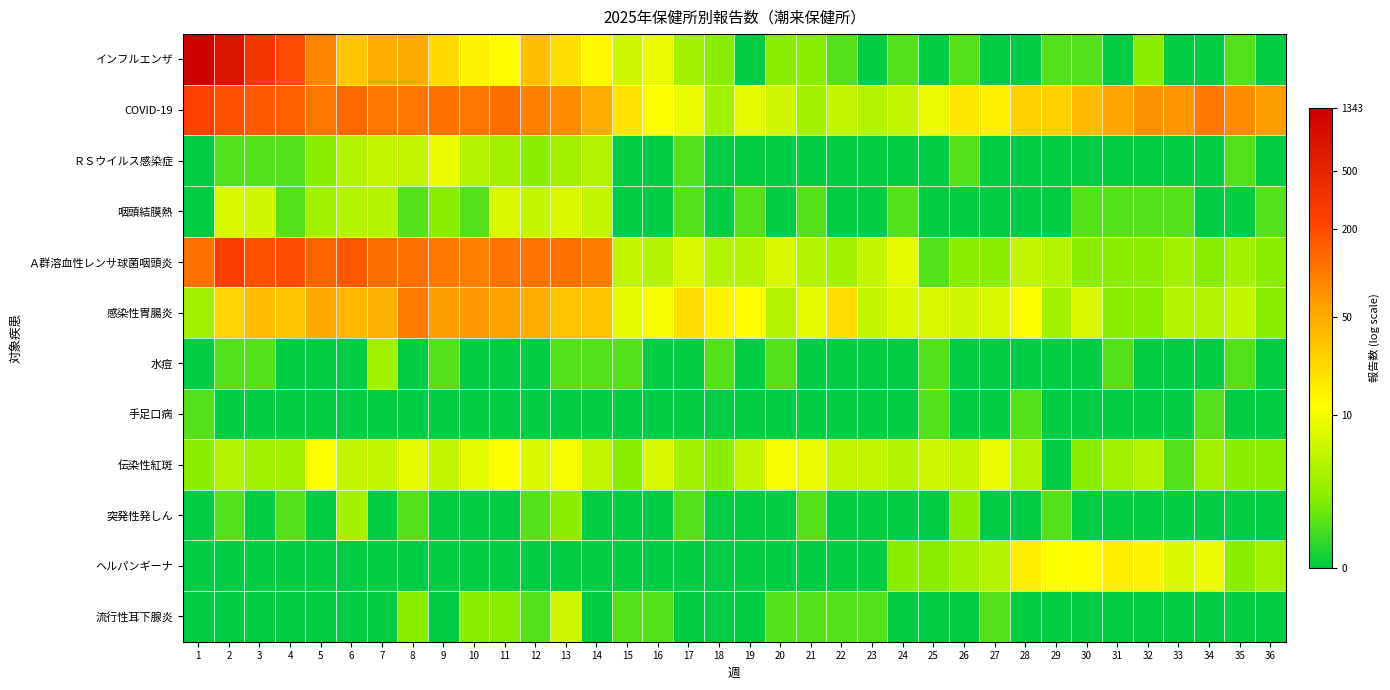

Which has a higher value, 3 or 35?

3